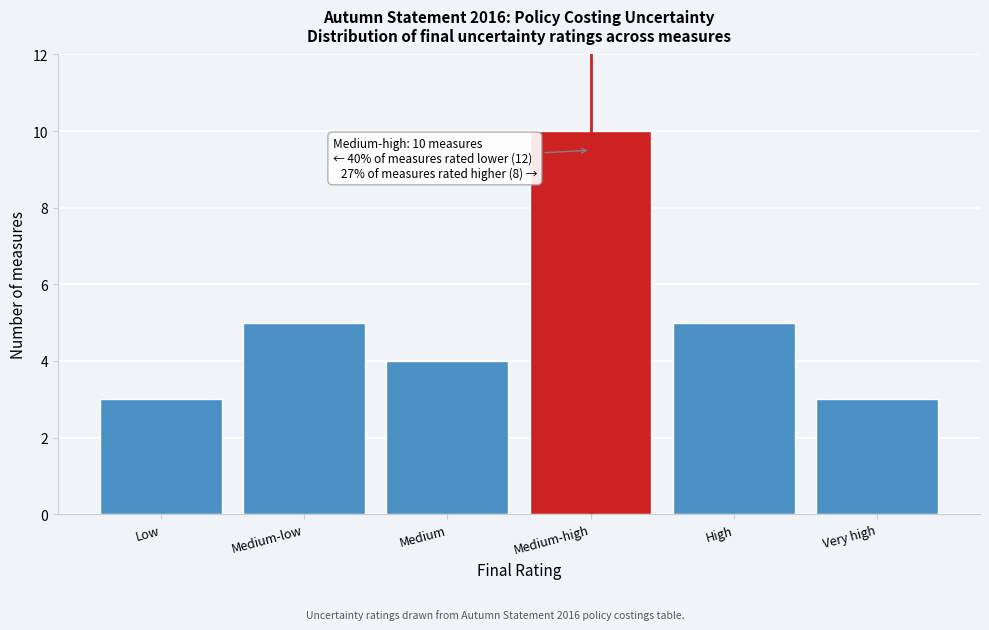

Reading left to right, extract all data points from this chart.

3	5	4	10	5	3